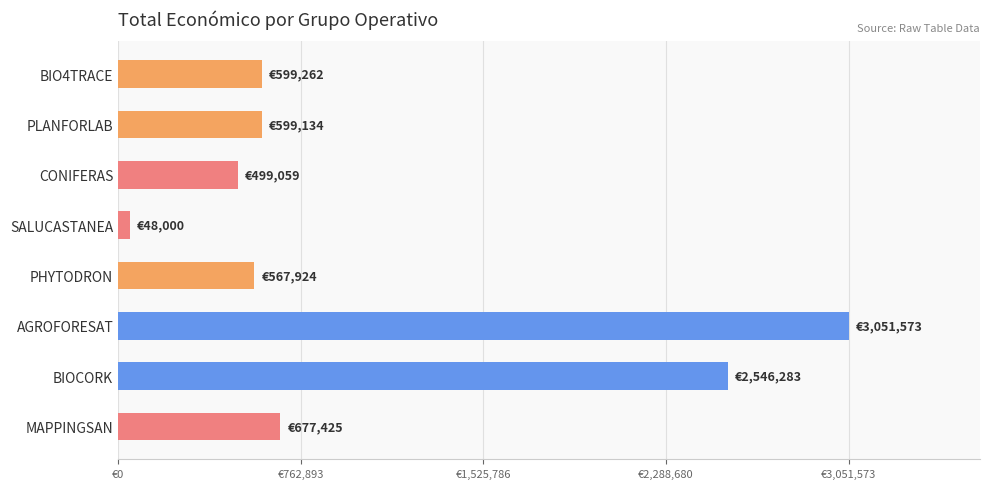

At which category does the chart reach its peak across all series?

AGROFORESAT